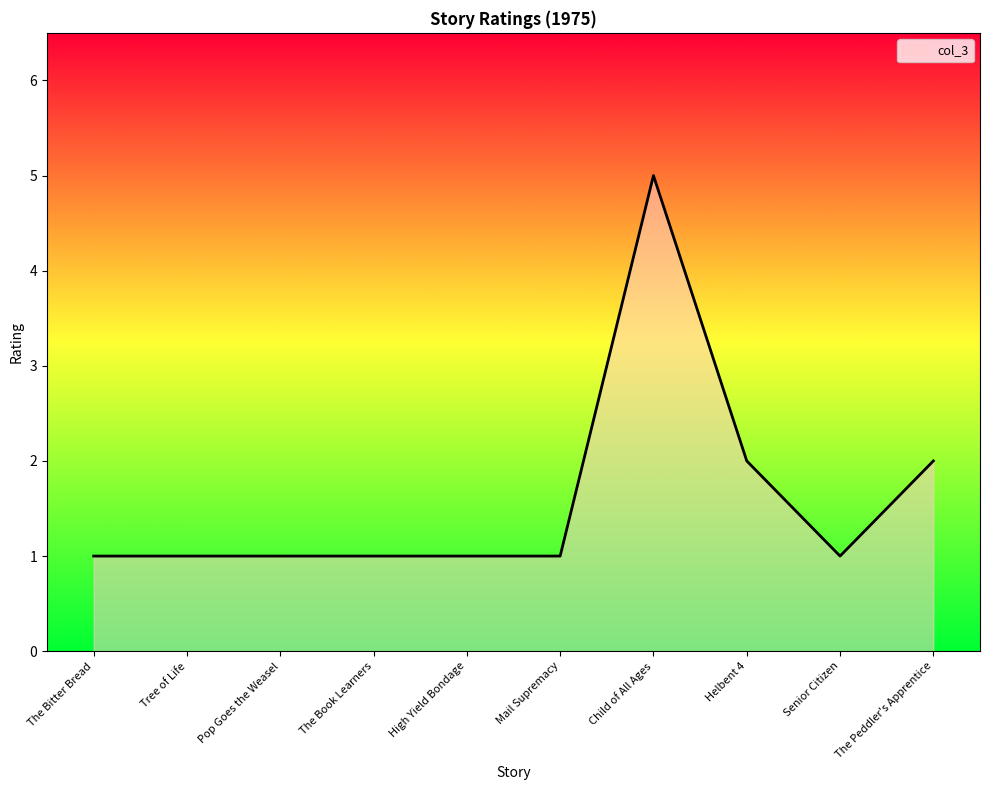

Between Pop Goes the Weasel and Child of All Ages, which is larger?

Child of All Ages